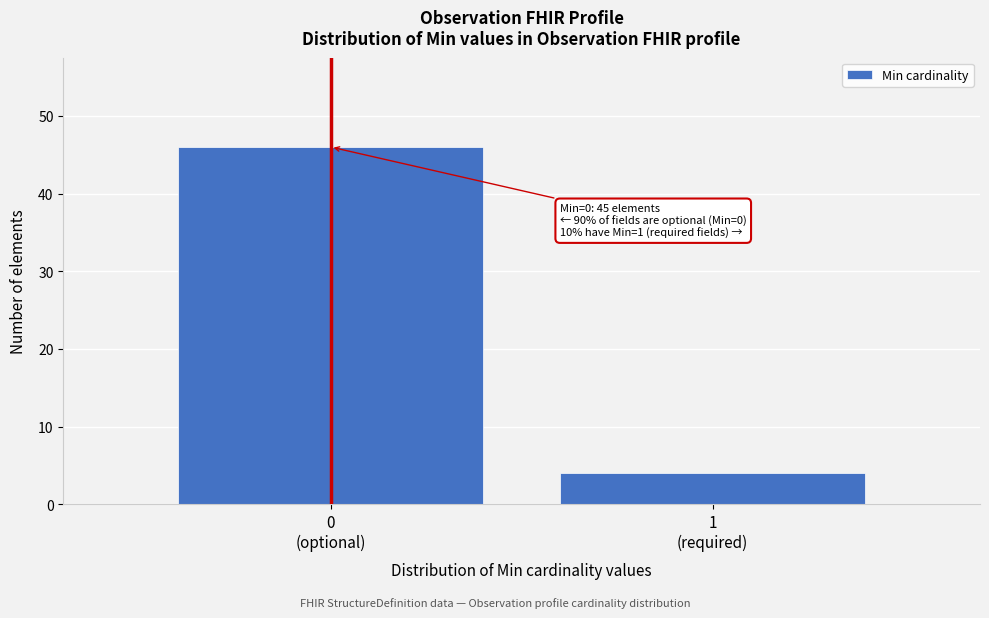

Reading right to left, transcribe all the data shown in this chart.

4	46